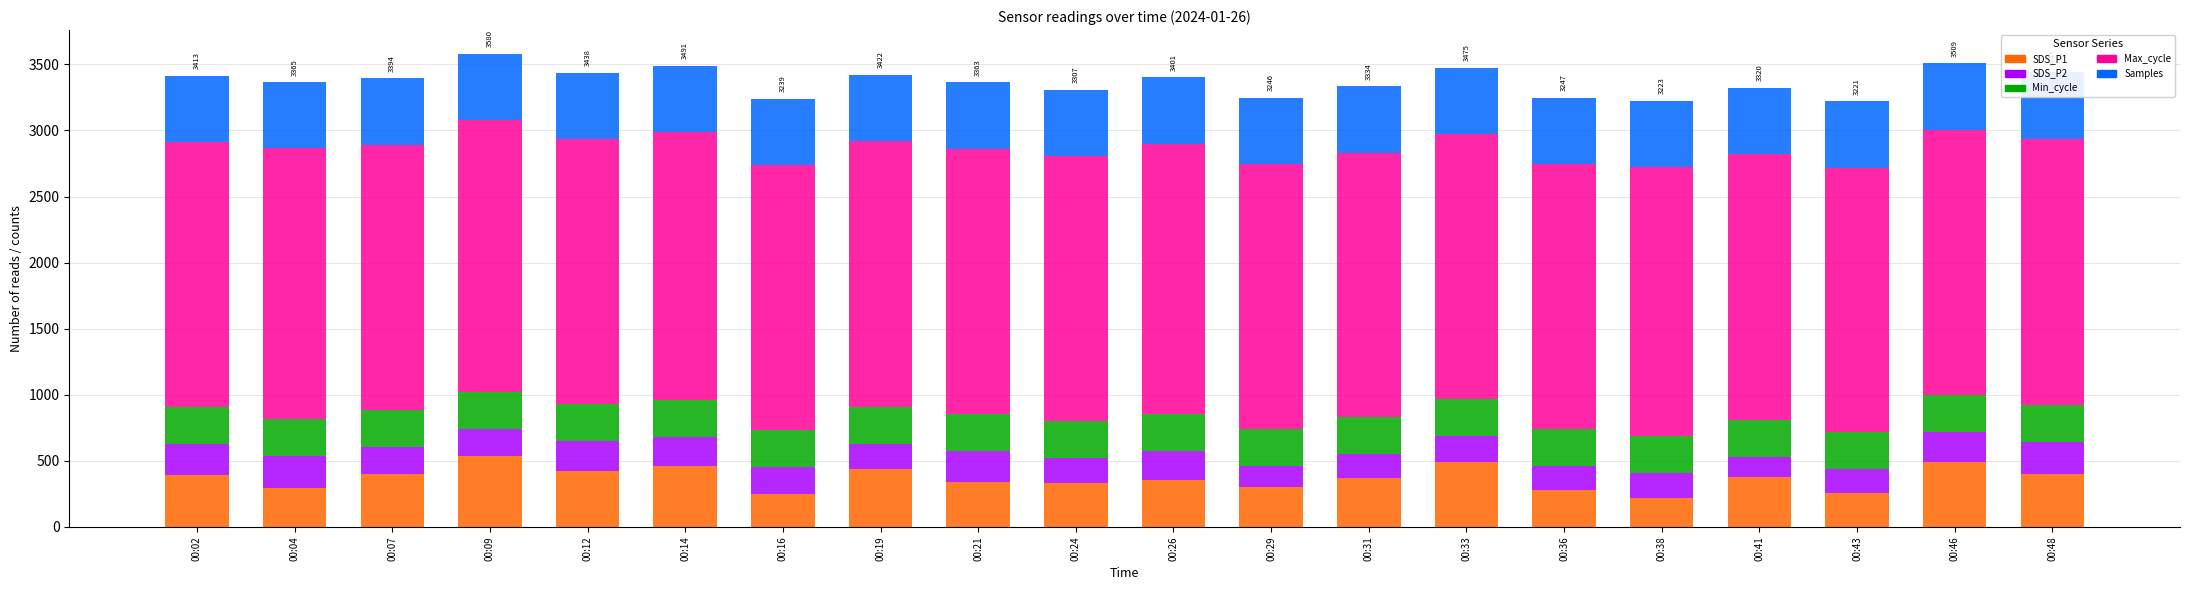

What are all the series names shown in the legend?

SDS_P1, SDS_P2, Min_cycle, Max_cycle, Samples